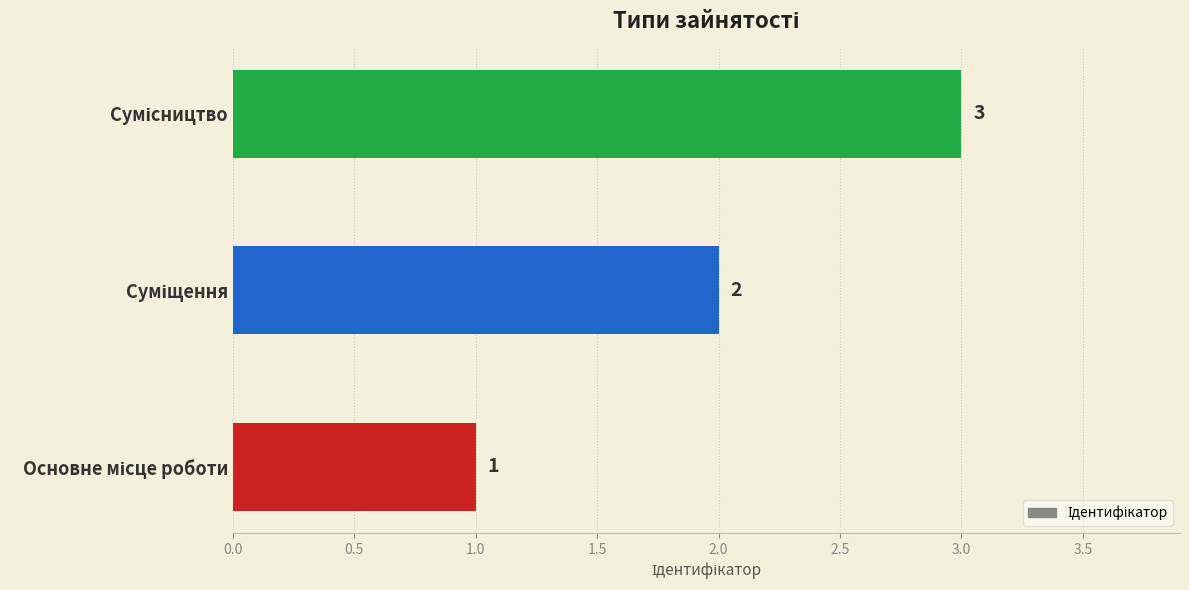

How many data points does each series have?

3